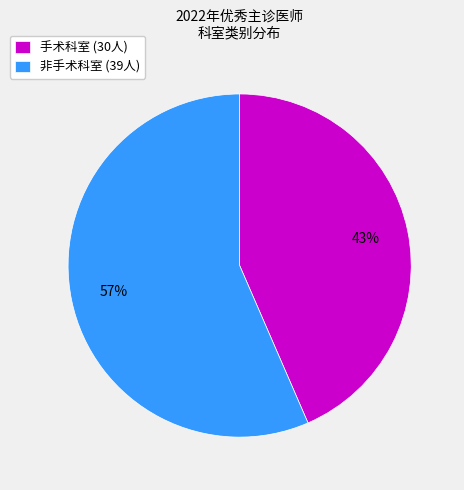

To the nearest percent, what is the combined percentage of 非手术科室 and 手术科室?

100%